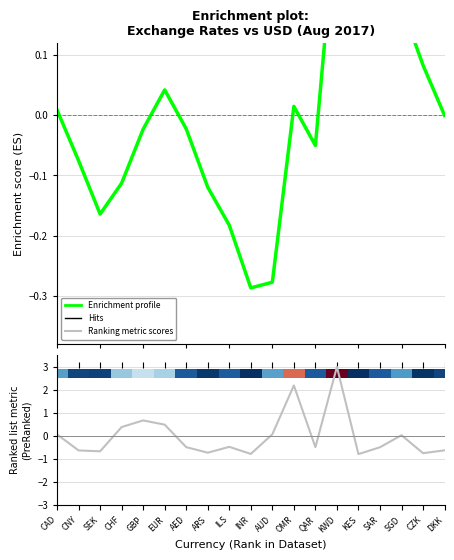

At how many categories does at least one series exceed 0?

12